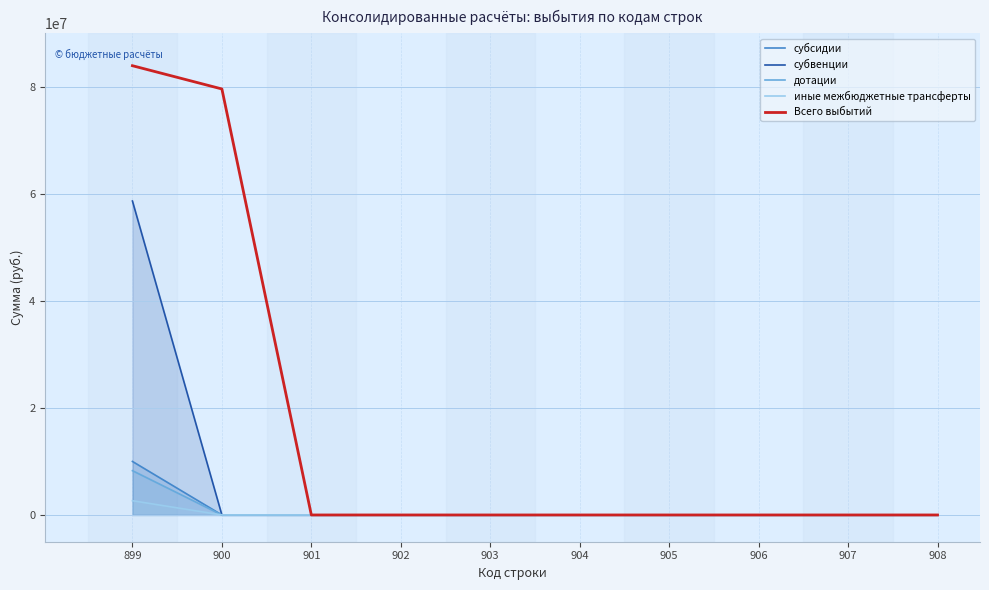

The иные межбюджетные трансферты series shows 0.0 at 900. True or false?

True